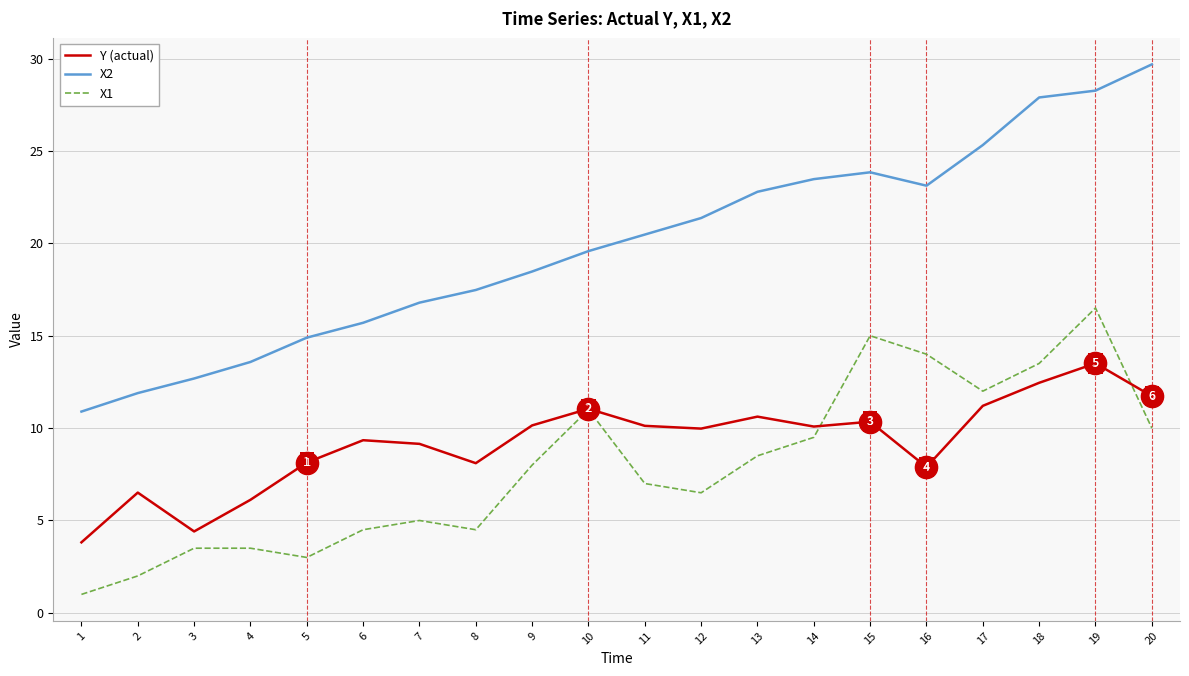

True or false: X1 has more than 1 points higher than both neighbors.

True